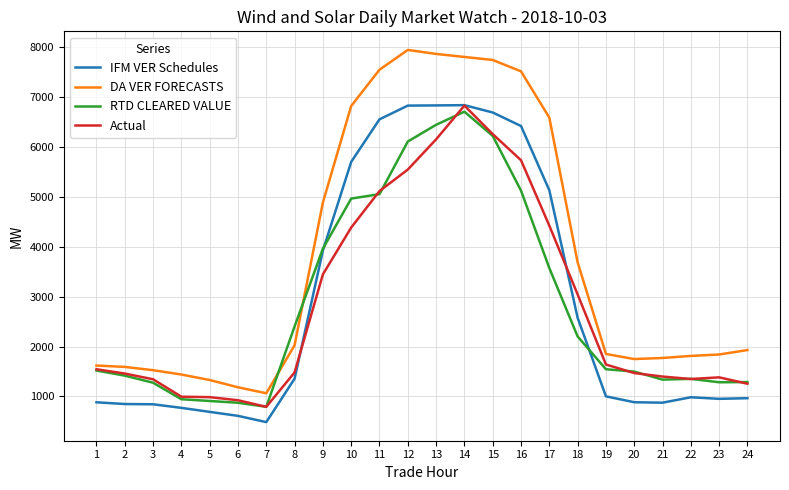

At which label does Actual reach its minimum?

7